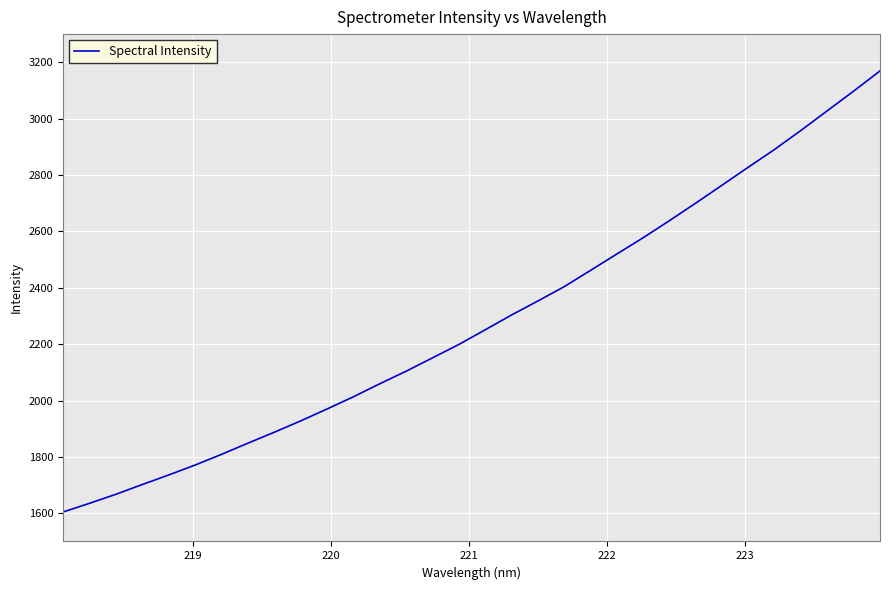

What is the minimum value shown in the chart?

1604.5